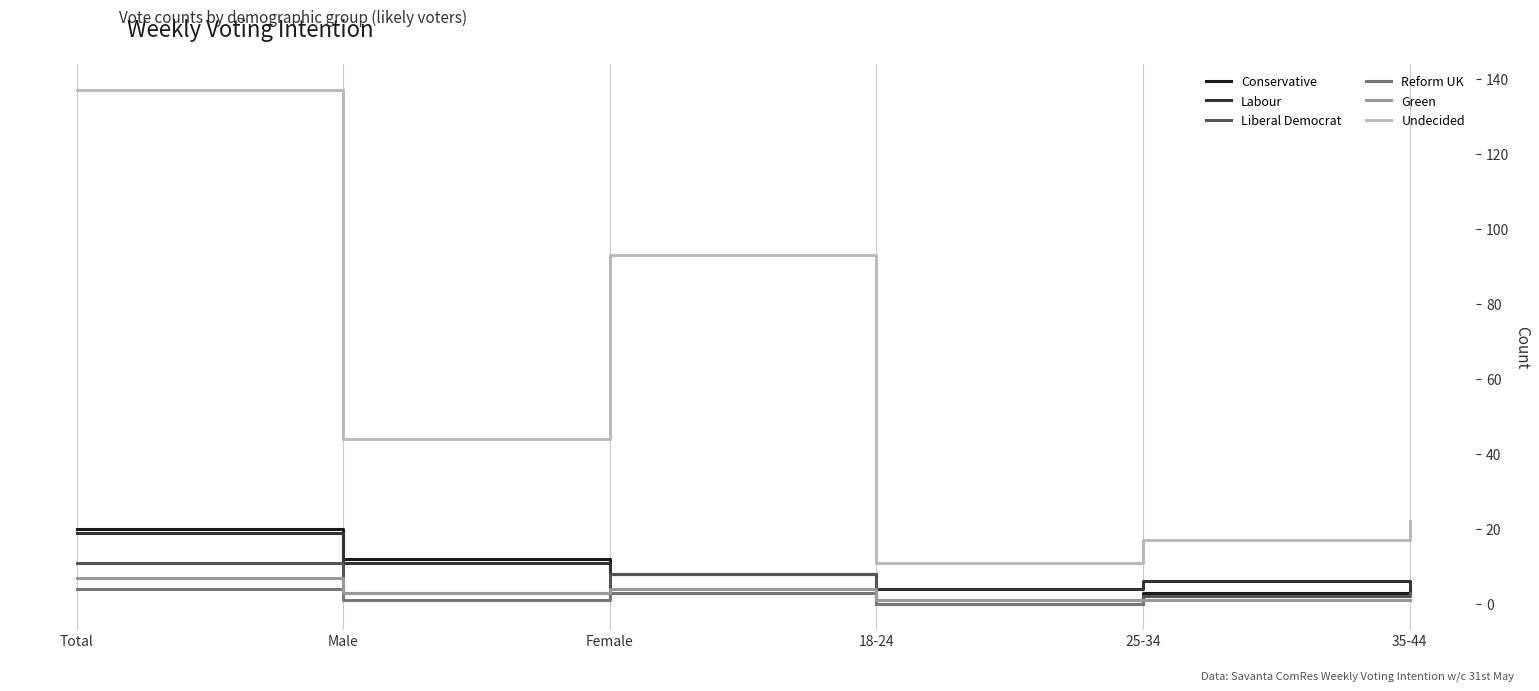

Rank the categories by Undecided value from lowest to highest.

18-24, 25-34, 35-44, Male, Female, Total